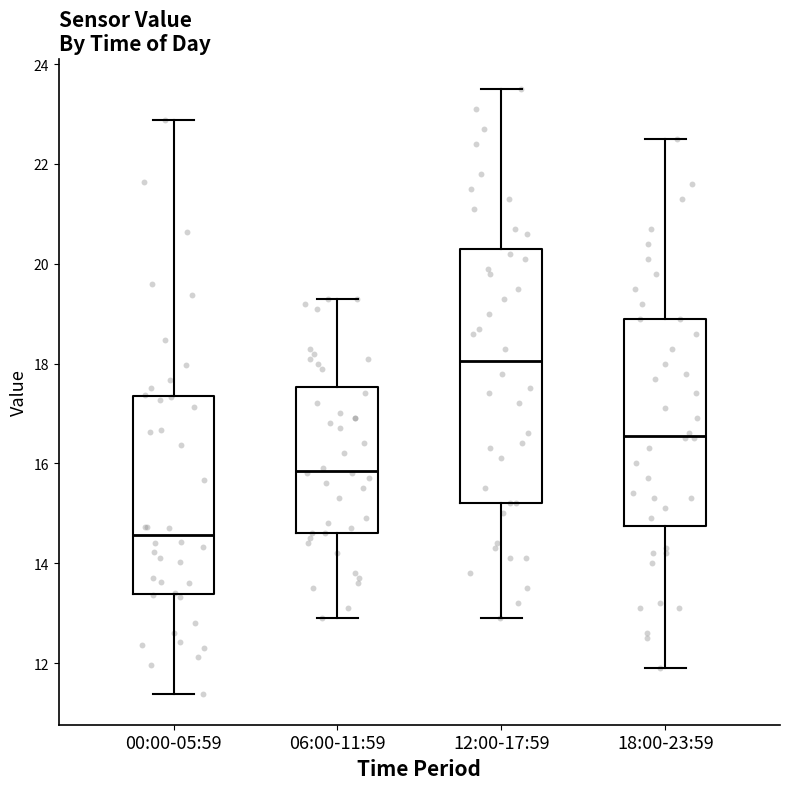

Comparing the boxes themselves (not the whiskers), which one is the tallest?

12:00-17:59